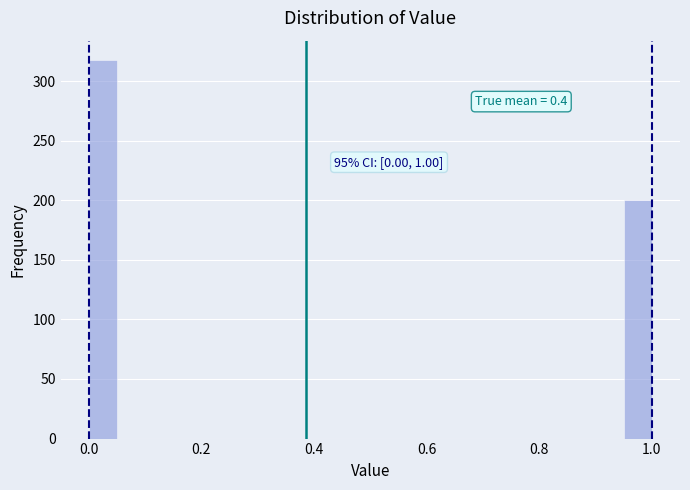

Read against the x-axis, roughly where is the centre of the tallest bar?

0.02